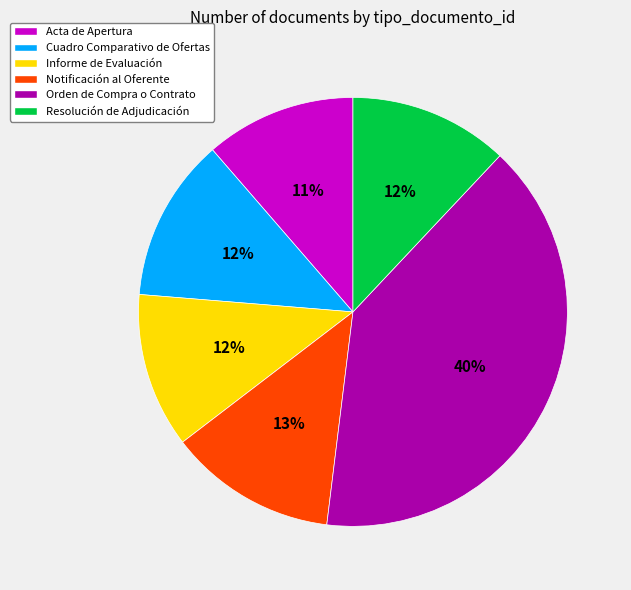

What is the largest slice in the pie chart?

Orden de Compra o Contrato